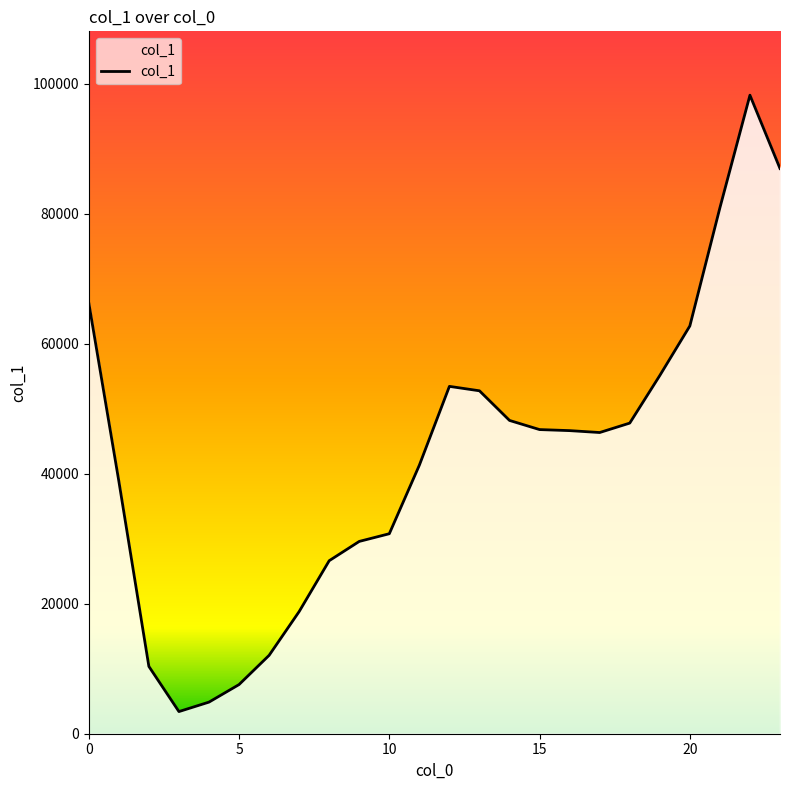

What is the minimum value shown in the chart?

3405.9